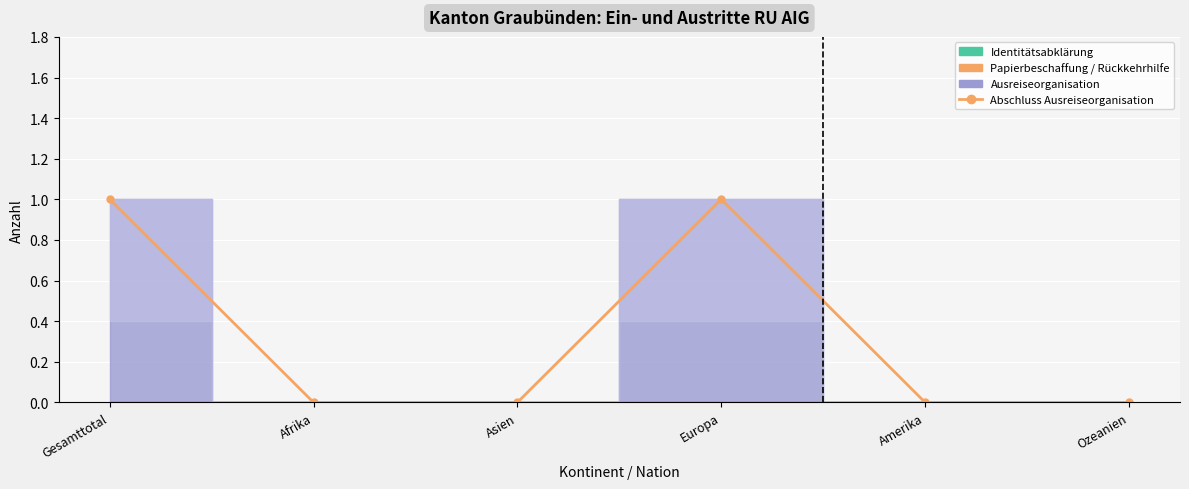

Is it true that the value at Afrika is 0?

True